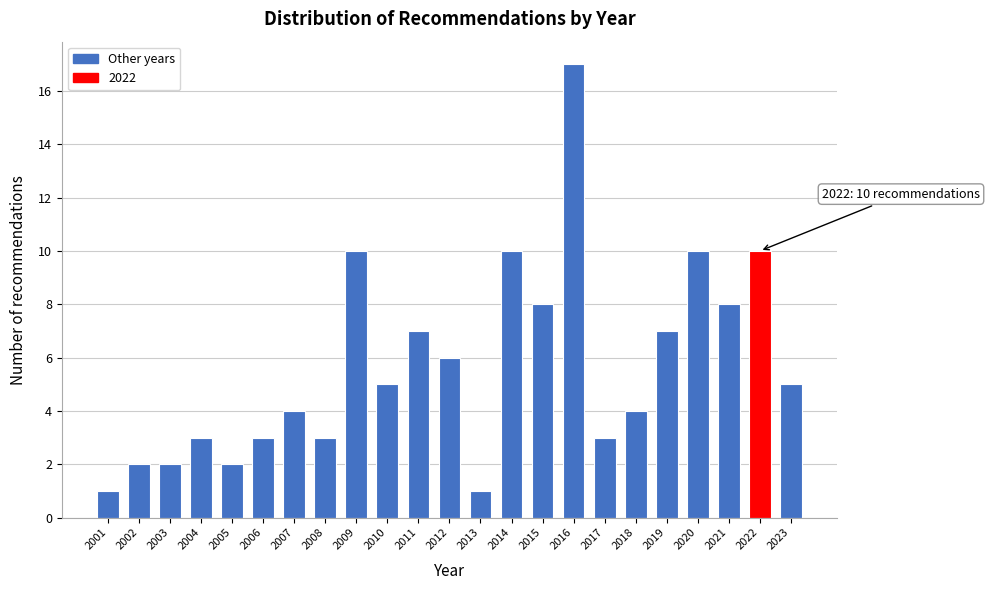

Reading left to right, what are all the values shown in this chart?

1	2	2	3	2	3	4	3	10	5	7	6	1	10	8	17	3	4	7	10	8	10	5